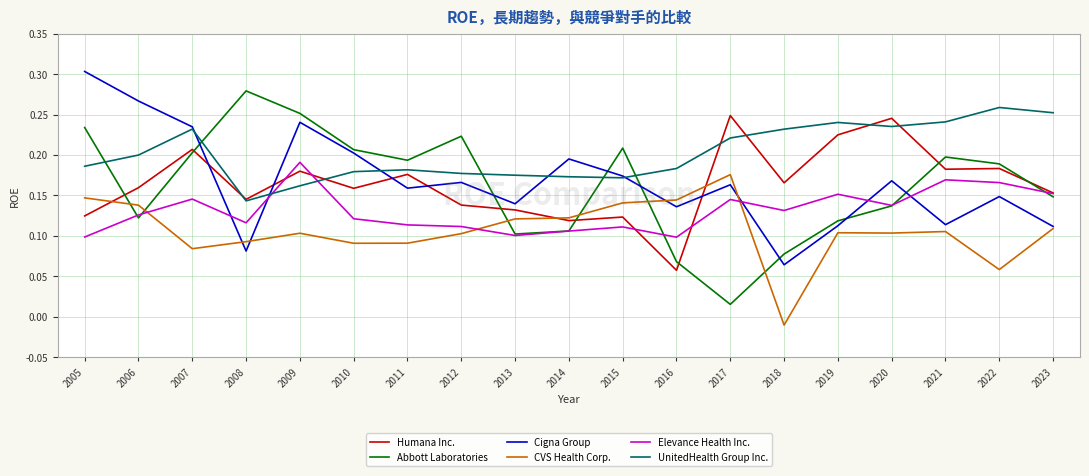

True or false: Elevance Health Inc. and Abbott Laboratories cross at least once.

True